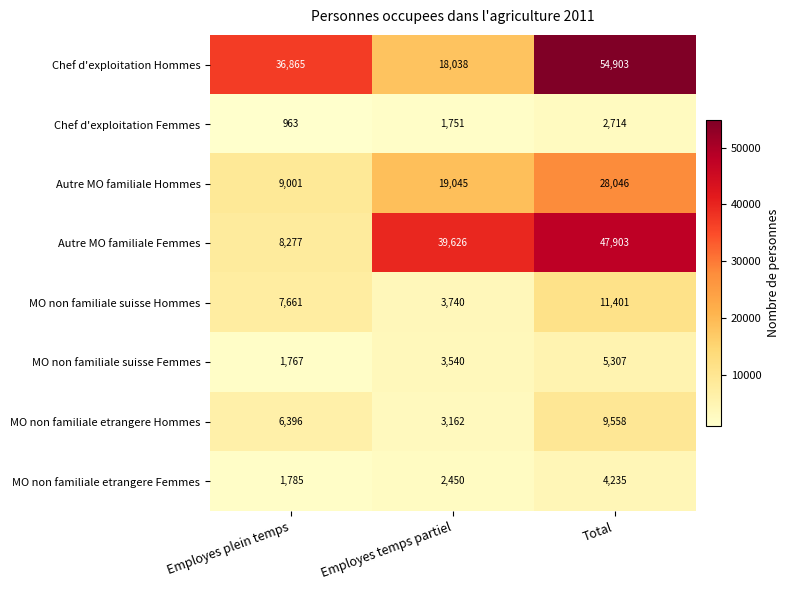

What value does the MO non familiale suisse Hommes series have at Employes temps partiel?

3740